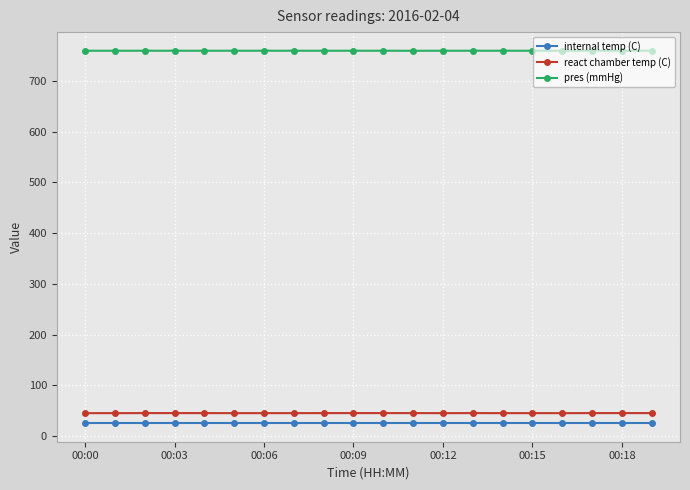

True or false: react chamber temp (C) and internal temp (C) cross at least once.

False